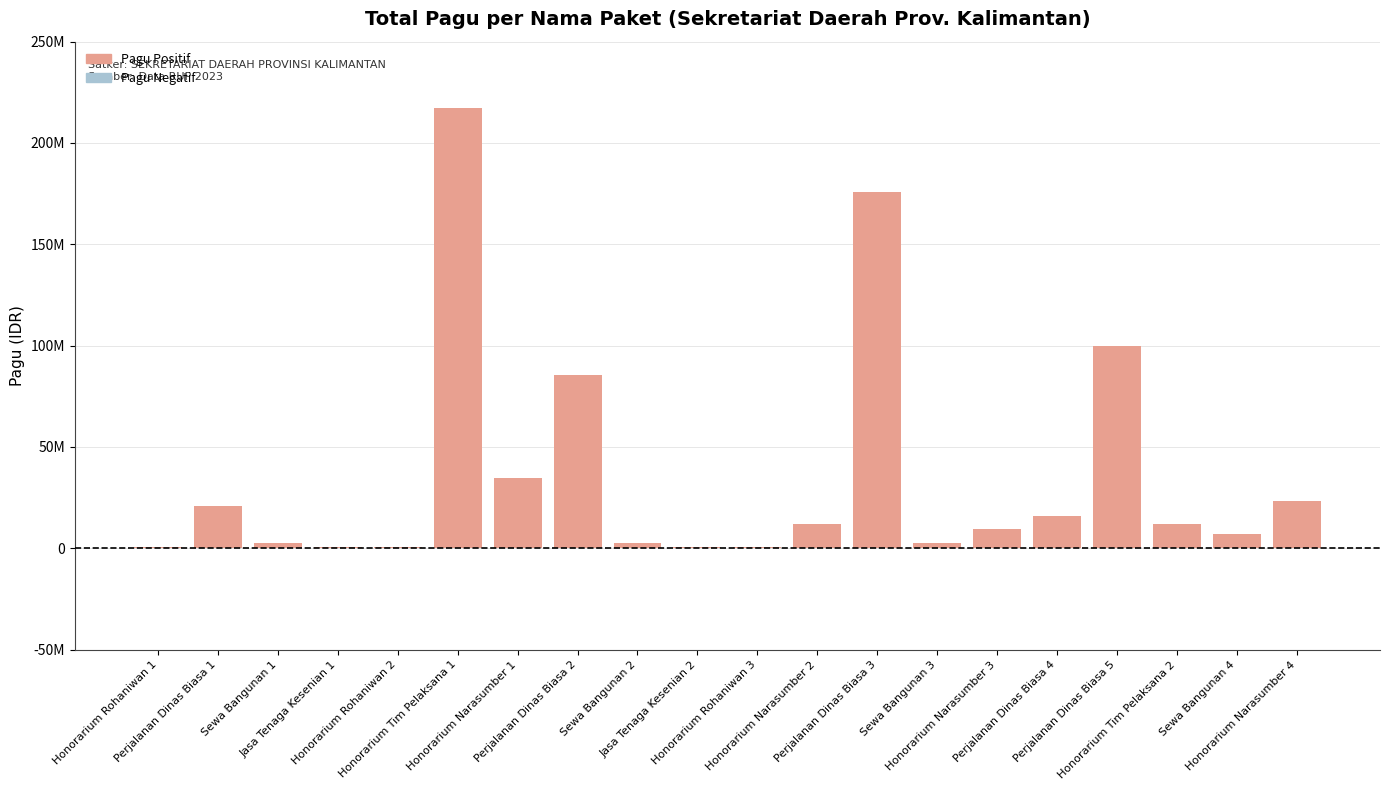

What is the label of the 19th bar from the left?

Sewa Bangunan 4